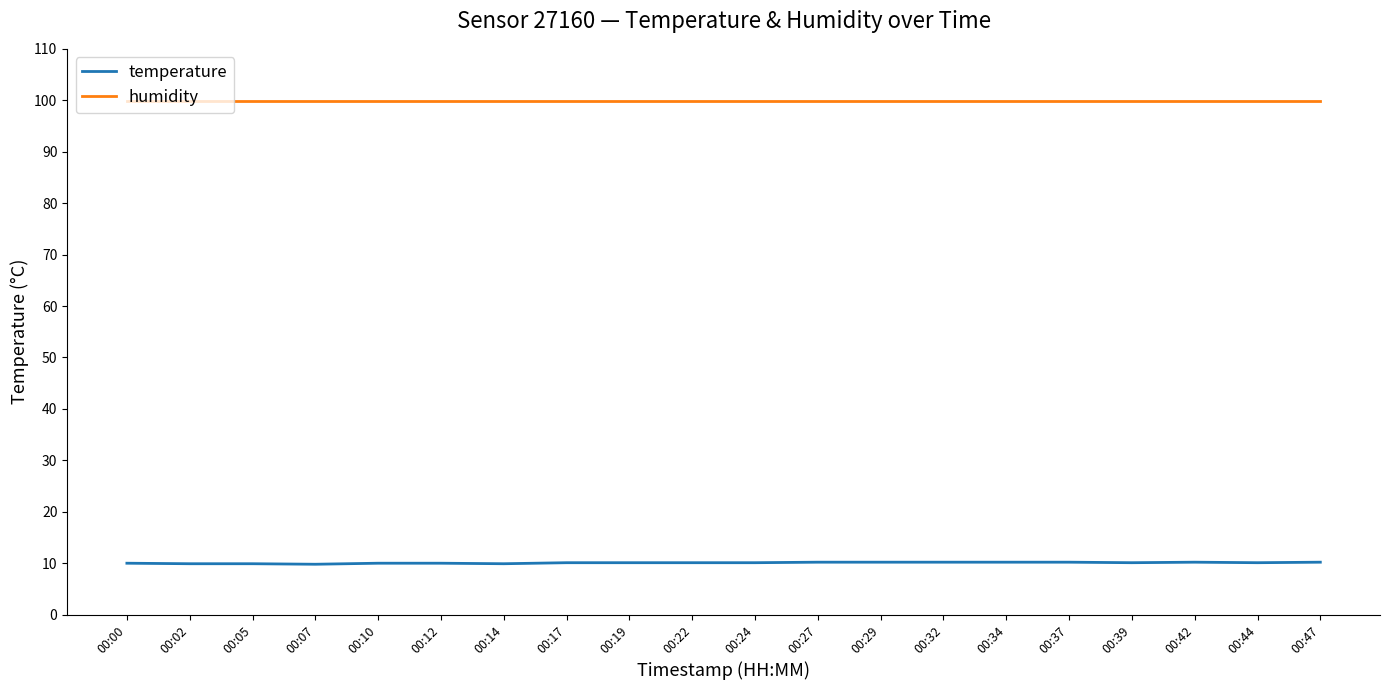

What is the maximum value shown in the chart?

99.9